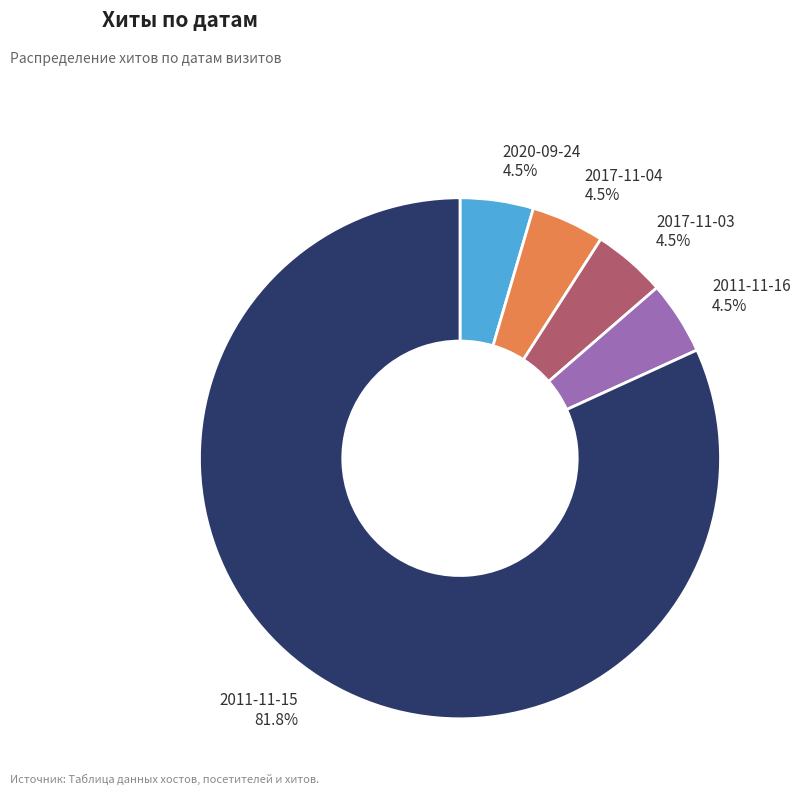

Count the number of slices in the pie.

5